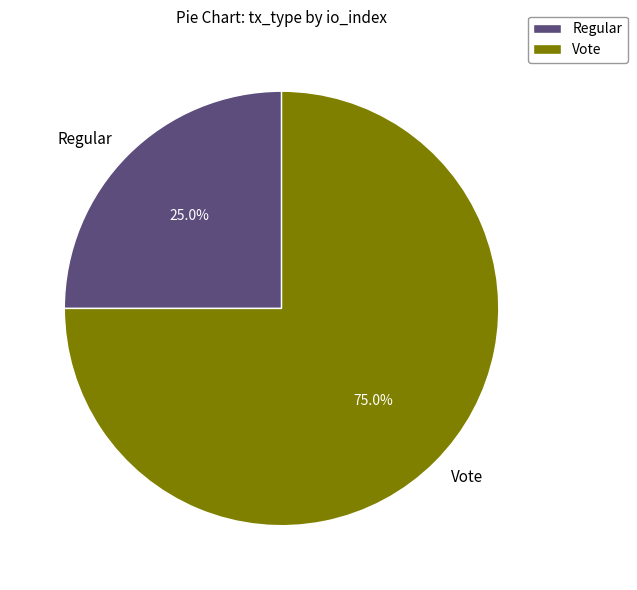

What is the majority slice?

Vote